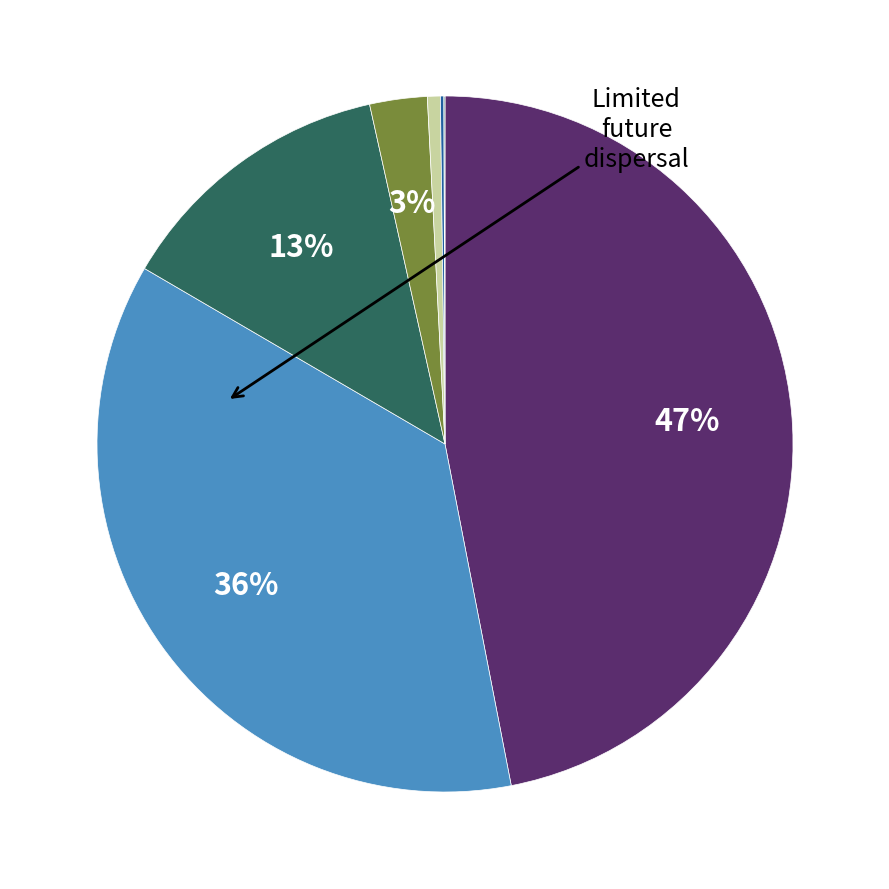

What is the largest slice in the pie chart?

1st